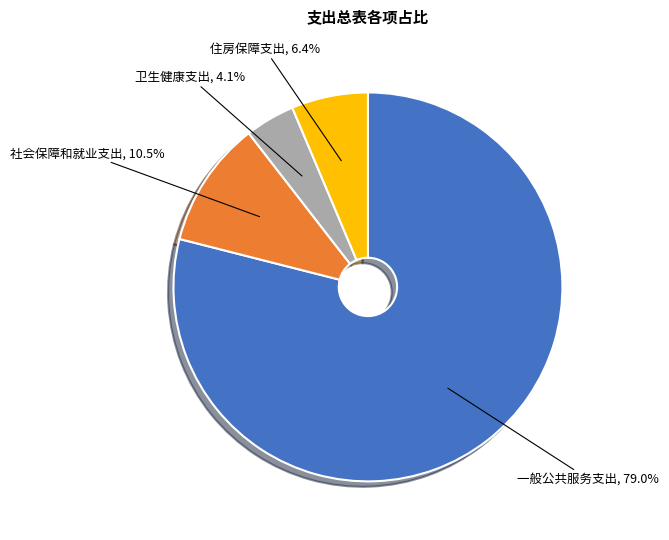

How many segments does this pie chart have?

4